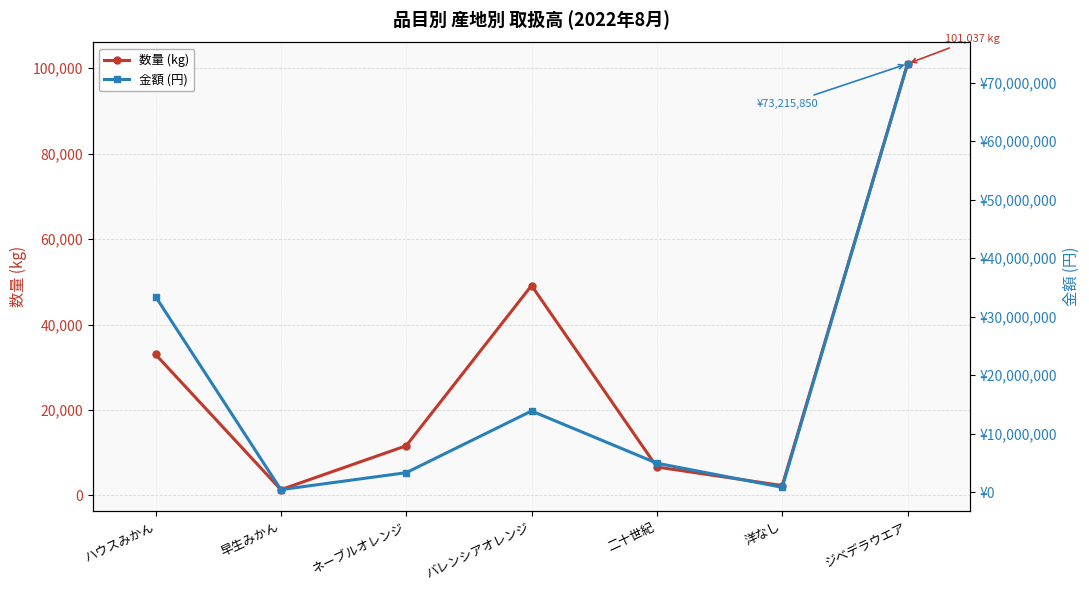

The 数量 (kg) series shows 994 at 洋なし. True or false?

False